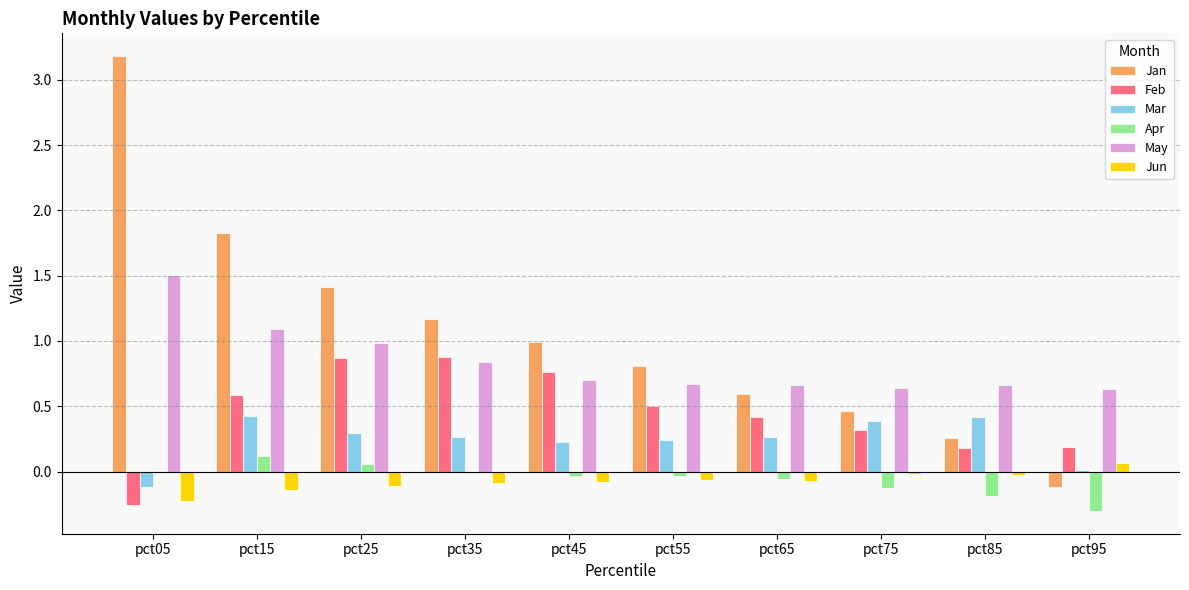

Is it true that Apr equals 0.1 at pct15?

True